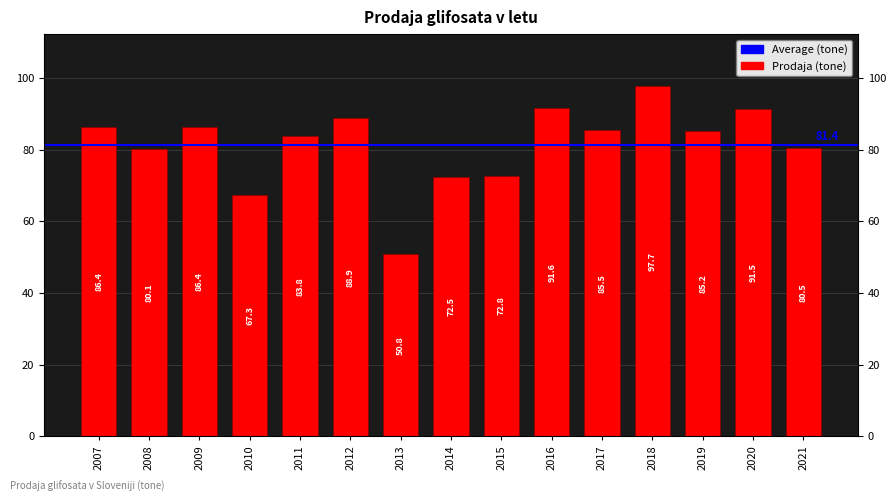

Is it true that the value at 2014 is 108.8?

False